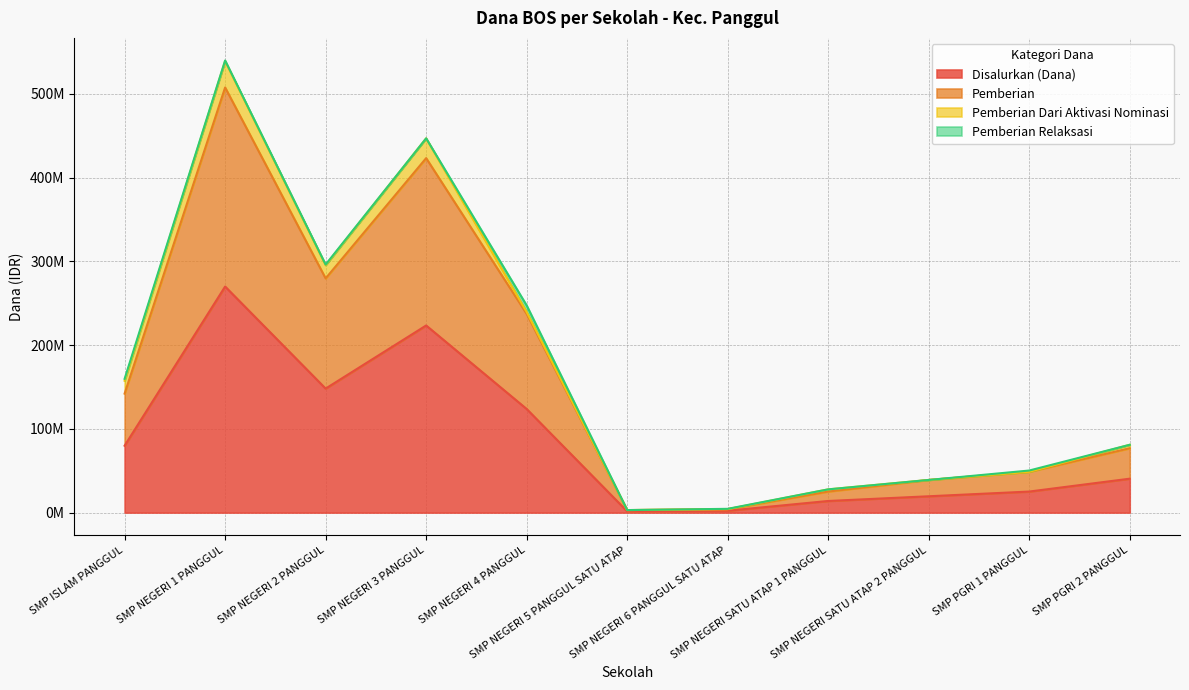

How many interior local valleys does the Disalurkan (Dana) series have?

2